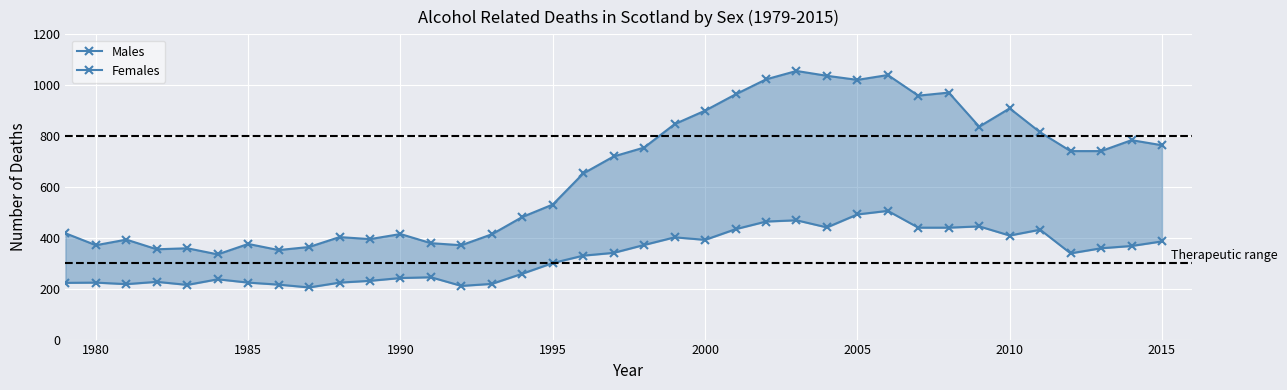

The Males series shows 529 at 12. True or false?

False